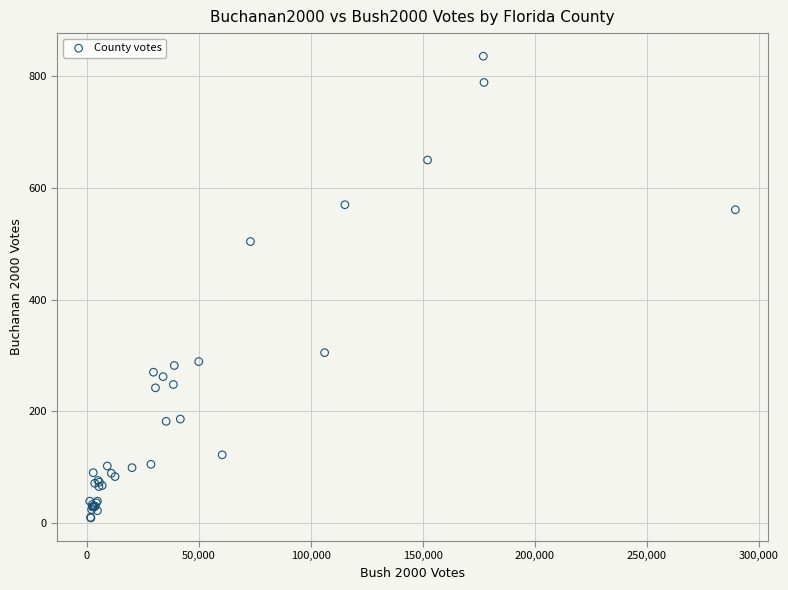

What Y value in the scatter plot is closest to 422?

504